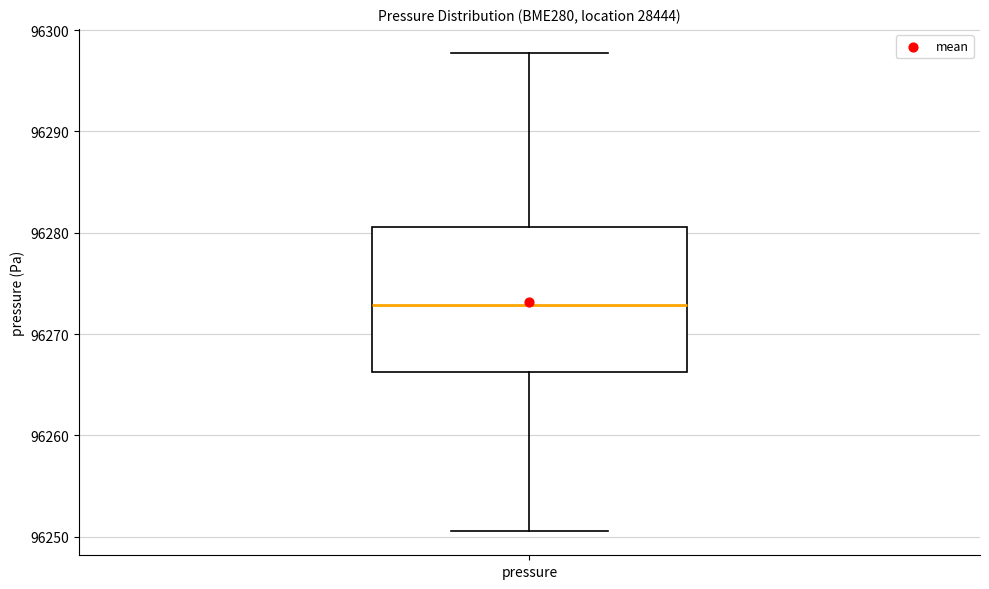

Transcribe this box plot: give where the median line is, the range the box spans, and where the two whiskers end, as read against the y-axis. The values are not printed on the chart, so give them approximately, as read against the axis.

median 96273, box 96266 to 96281, whiskers 96251 to 96298